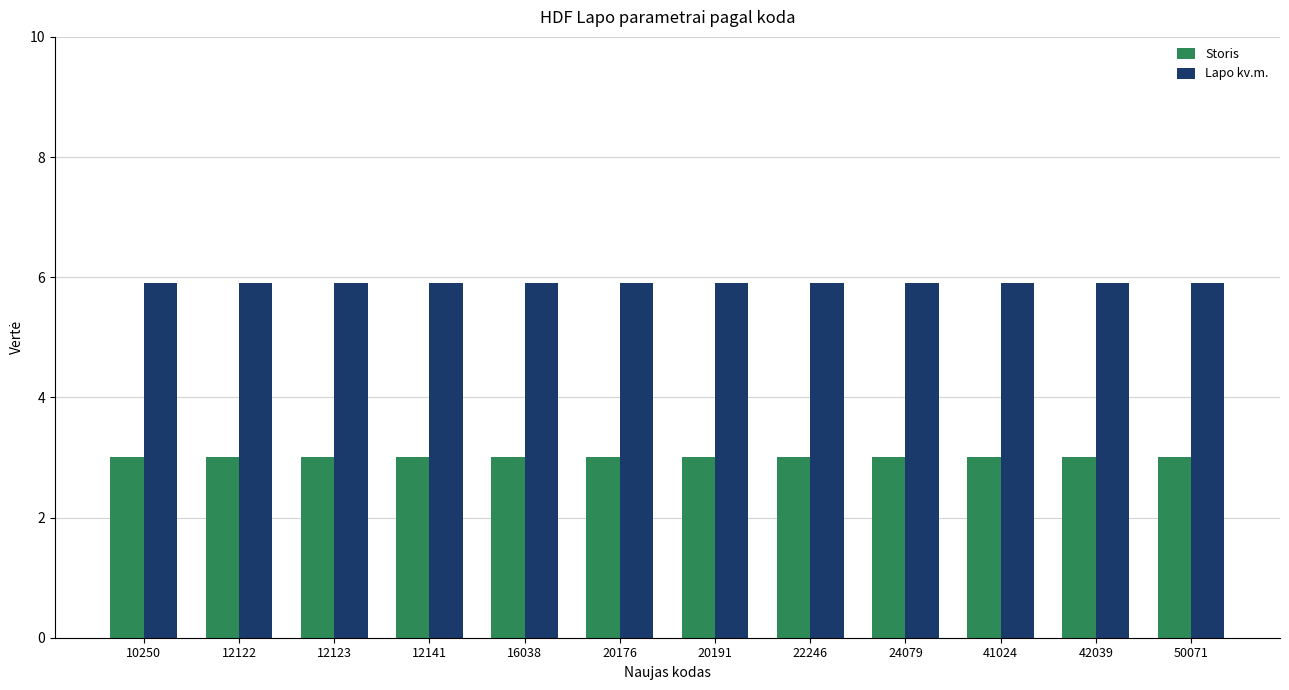

Reading left to right, transcribe all the data shown in this chart.

Storis: 10250=3.0	12122=3.0	12123=3.0	12141=3.0	16038=3.0	20176=3.0	20191=3.0	22246=3.0	24079=3.0	41024=3.0	42039=3.0	50071=3.0
Lapo kv.m.: 10250=5.9	12122=5.9	12123=5.9	12141=5.9	16038=5.9	20176=5.9	20191=5.9	22246=5.9	24079=5.9	41024=5.9	42039=5.9	50071=5.9